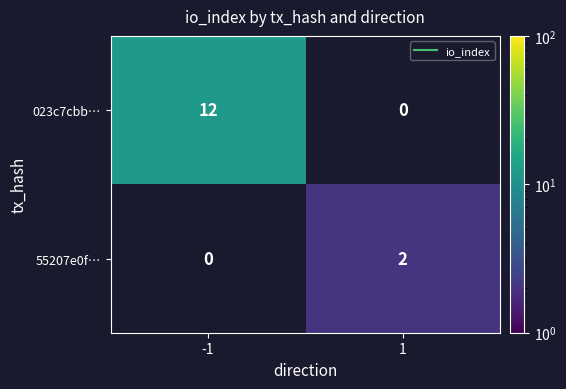

What is the maximum value shown in the chart?

12.0